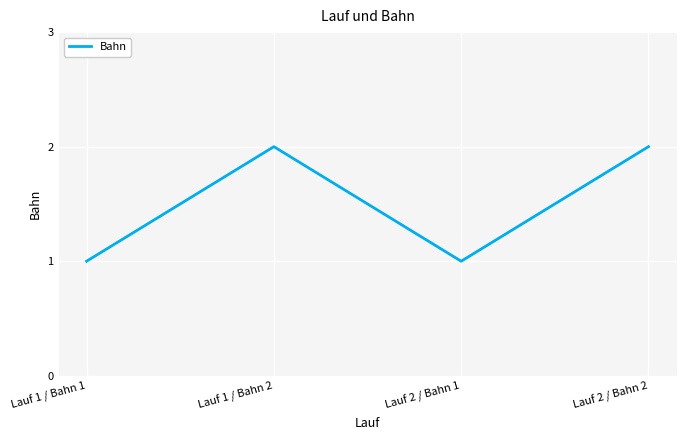

Reading right to left, extract all data points from this chart.

Lauf 2 / Bahn 2=2	Lauf 2 / Bahn 1=1	Lauf 1 / Bahn 2=2	Lauf 1 / Bahn 1=1